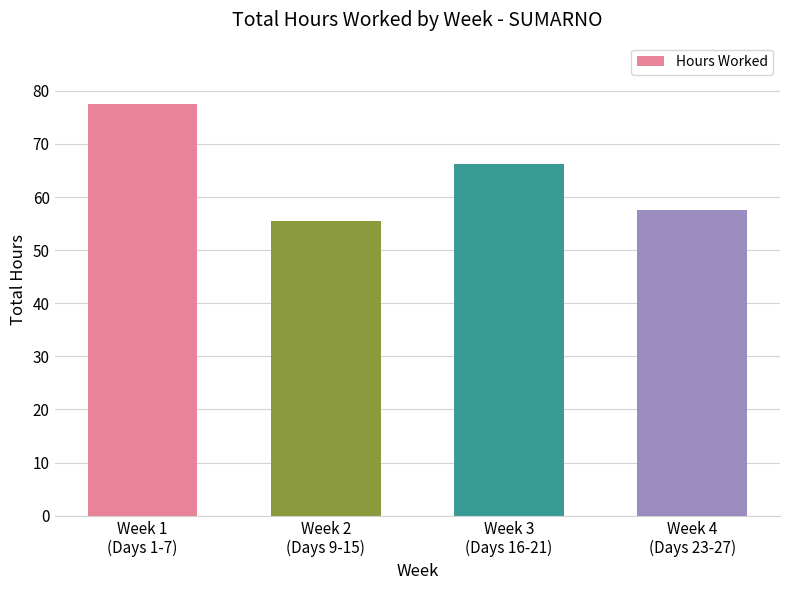

What is the value of the 1st bar from the left?

77.5